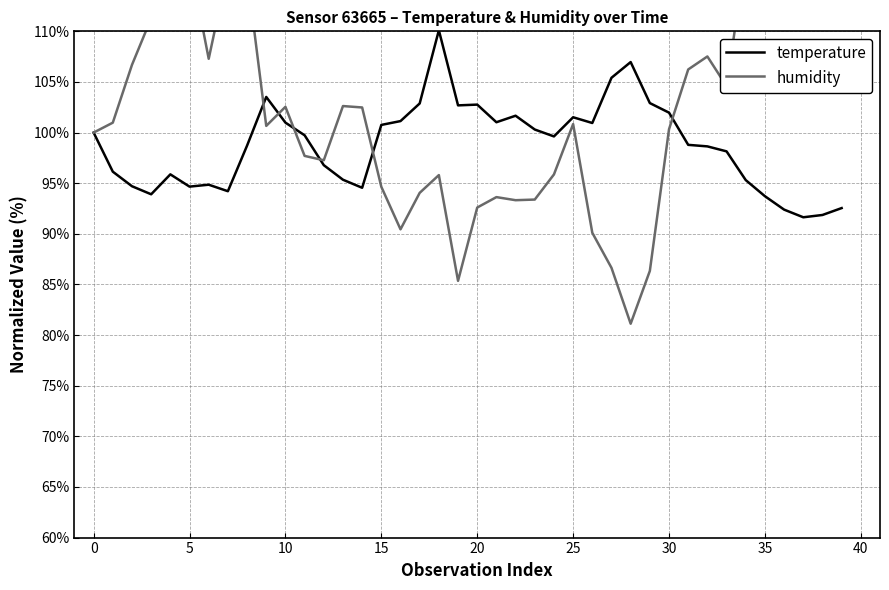

Which category has the lowest value across all series?

28